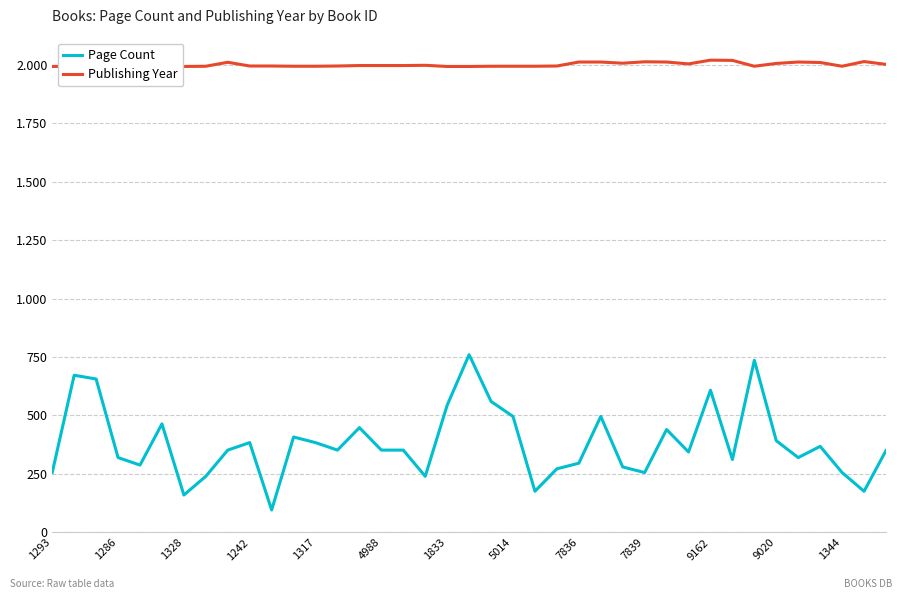

True or false: Page Count and Publishing Year cross at least once.

False